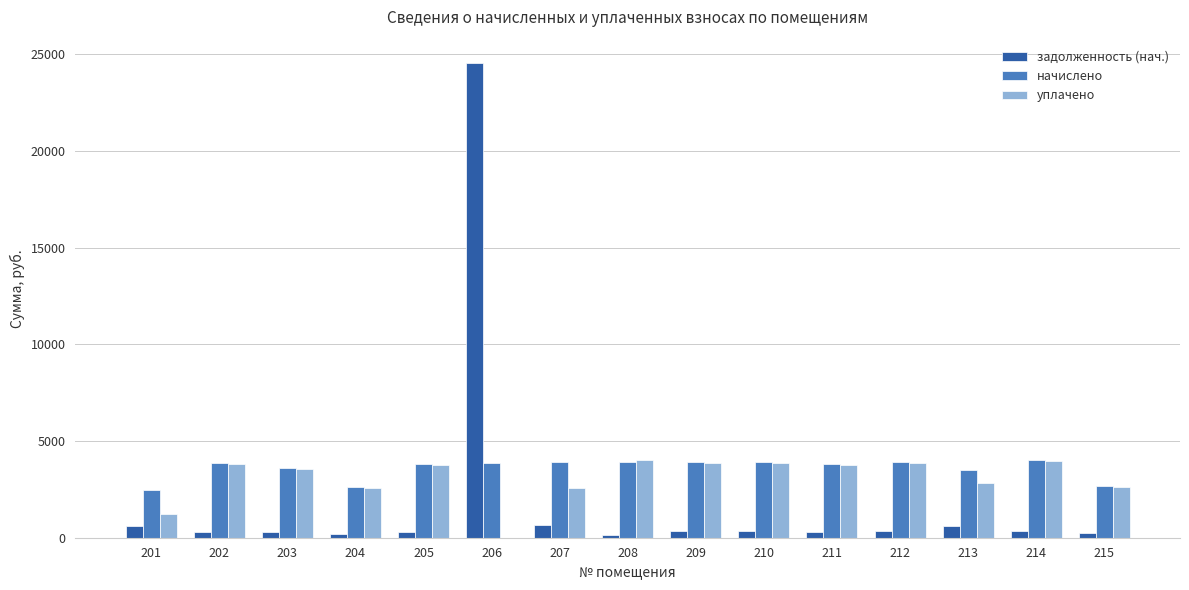

How many data points does each series have?

15